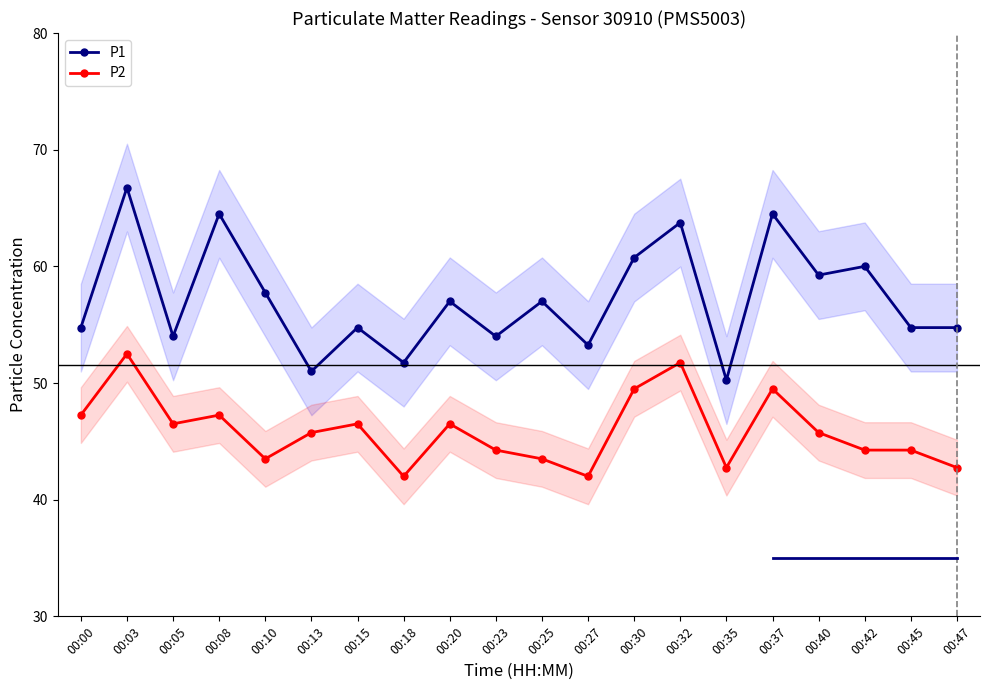

Rank the series by their average value, from lowest to highest.

P2, P1